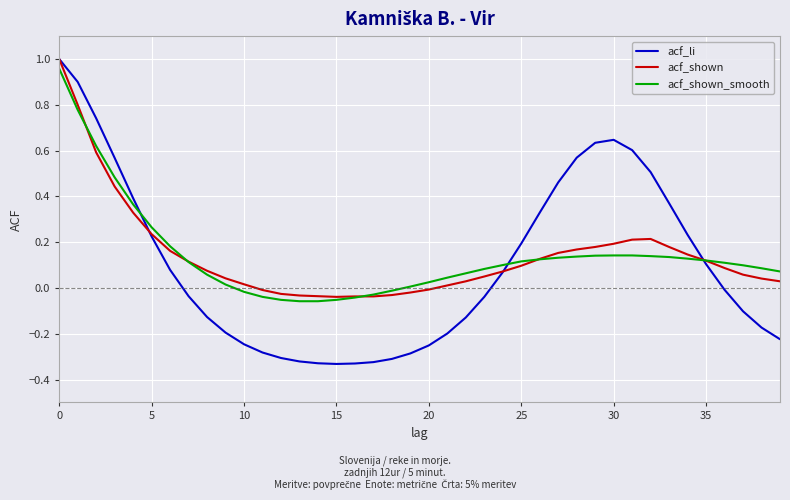

The value of acf_shown at 25 is 0.0. True or false?

False